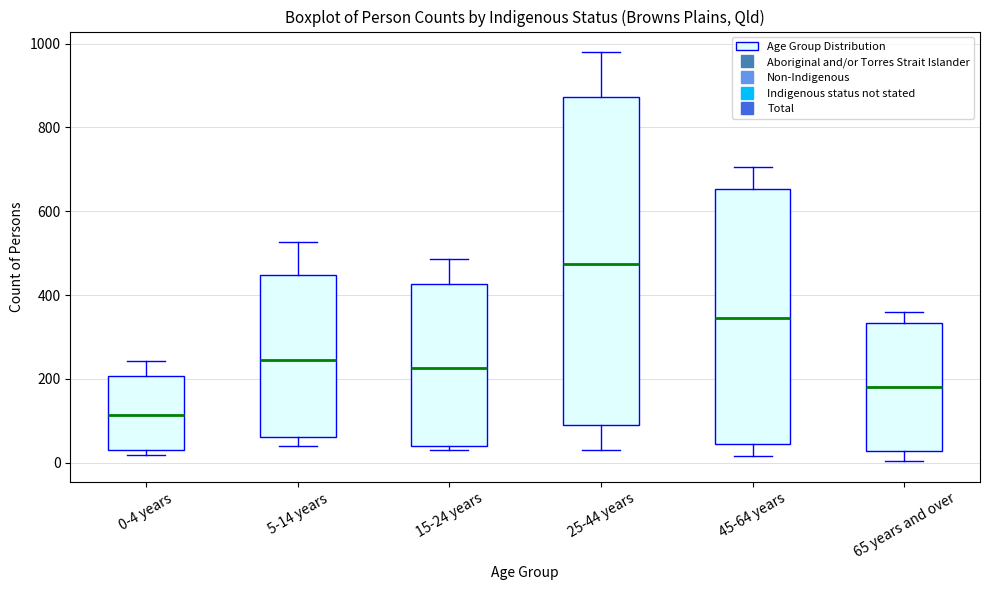

Comparing the boxes themselves (not the whiskers), which one is the tallest?

25-44 years